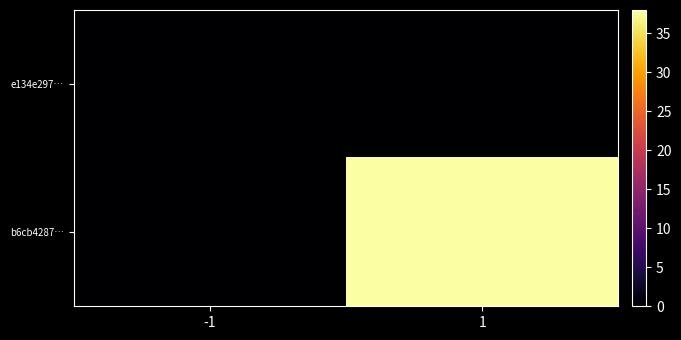

Reading left to right, extract all data points from this chart.

e134e297…: -1=0	1=0
b6cb4287…: -1=0	1=38